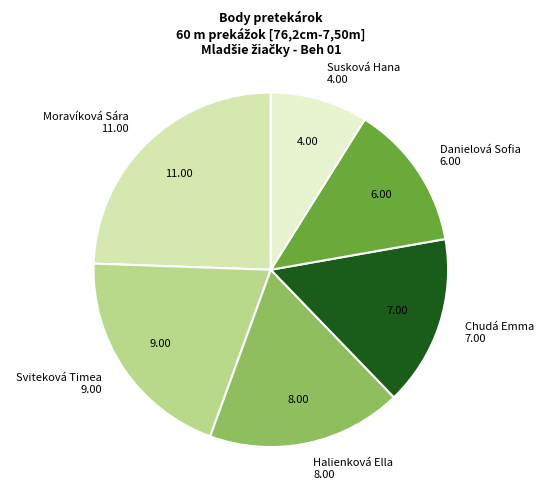

How many slices are in this pie chart?

6